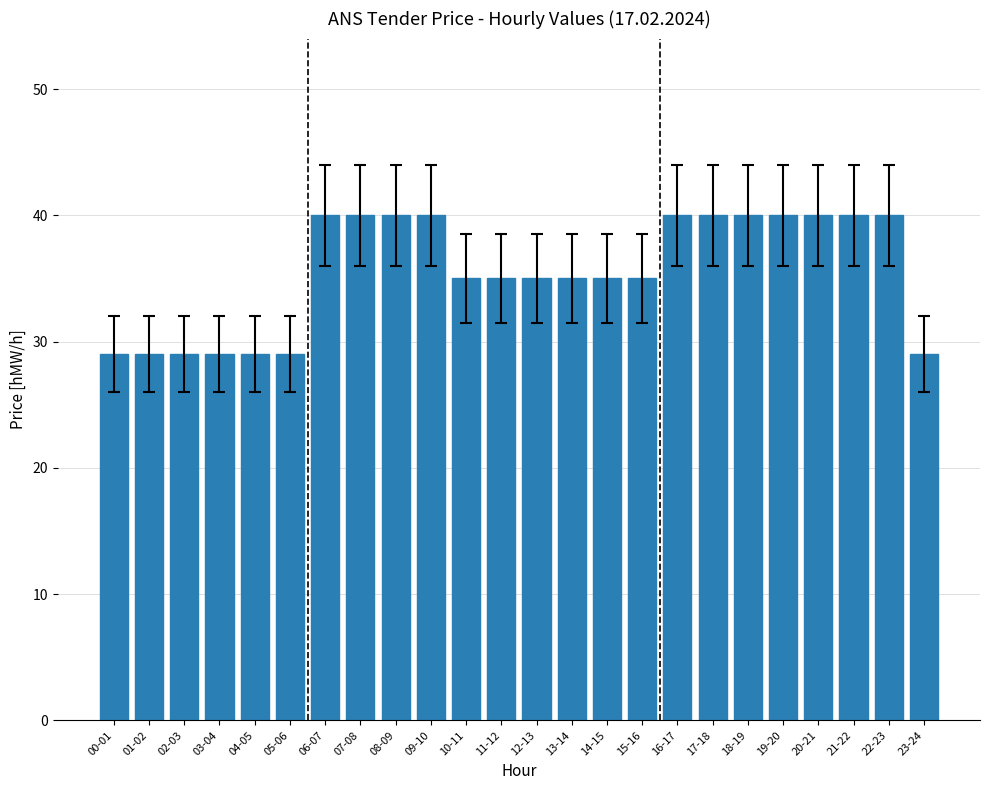

What is the label of the 23rd bar from the left?

22-23